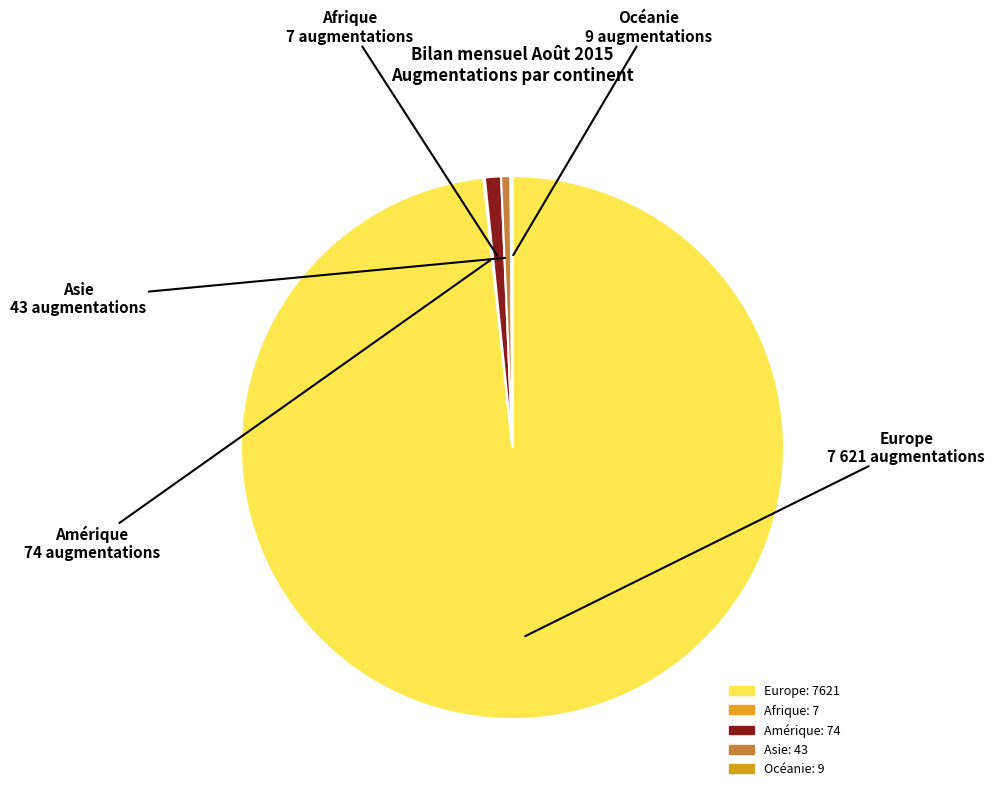

What is the largest slice in the pie chart?

Europe